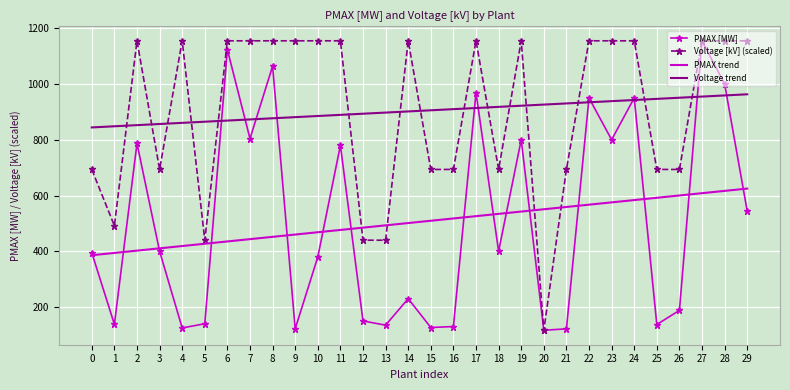

At which category is the sum across all series the highest?

27